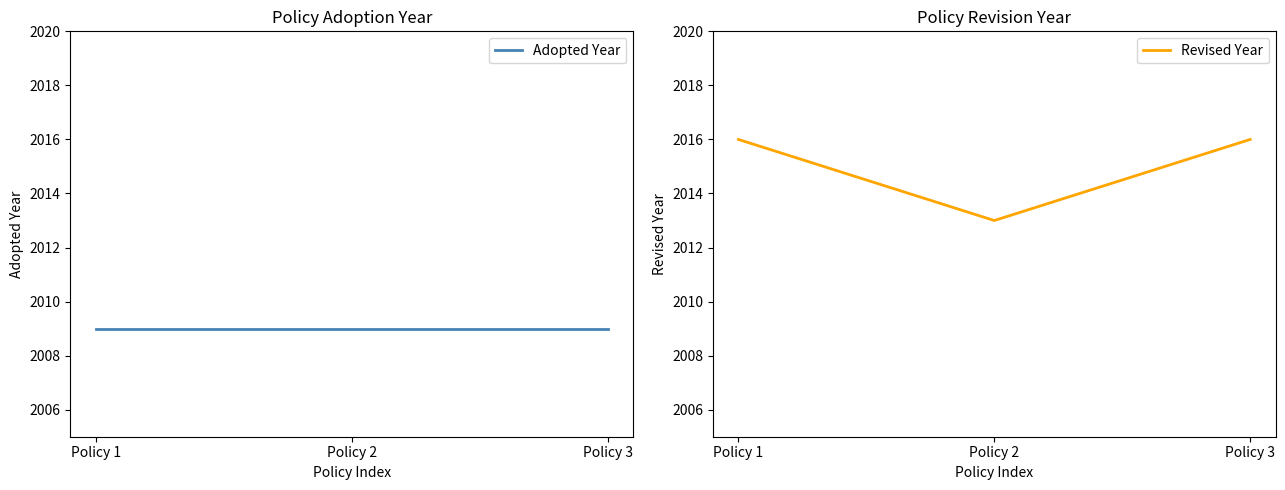

What is the spread (max minus min) of values at Policy 2?

4